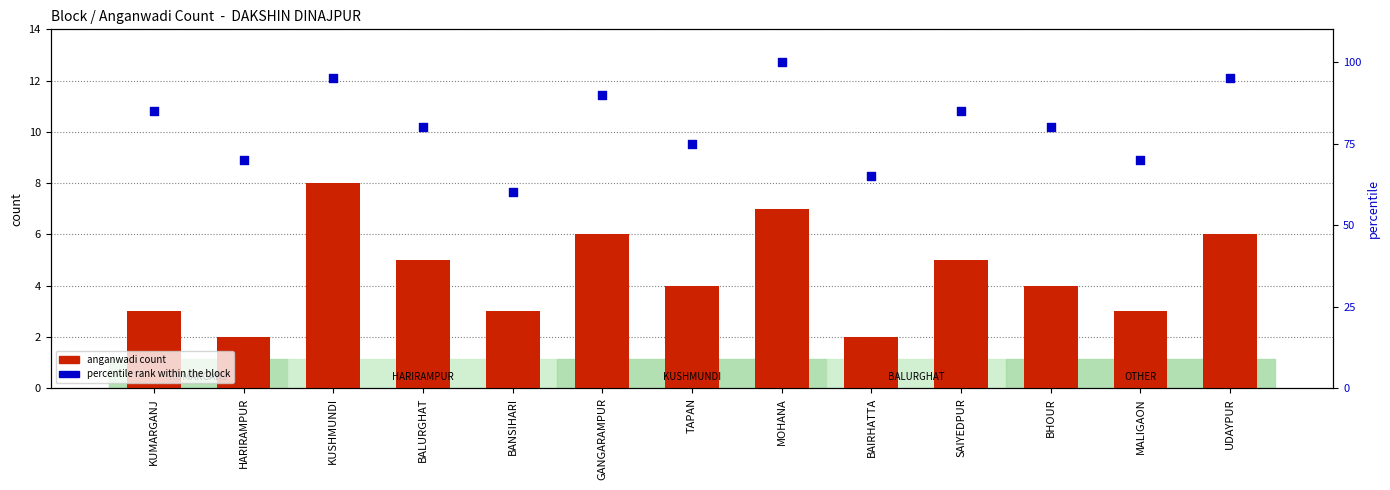

Which series reaches the maximum Y coordinate?

percentile rank within the block